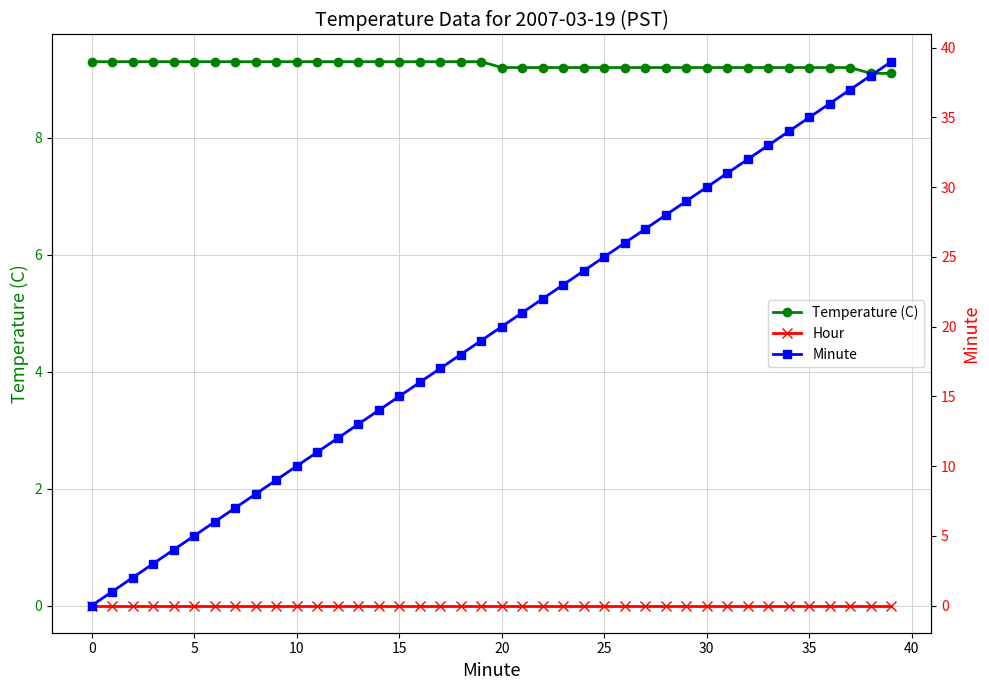

True or false: Hour and Minute intersect in this chart.

False